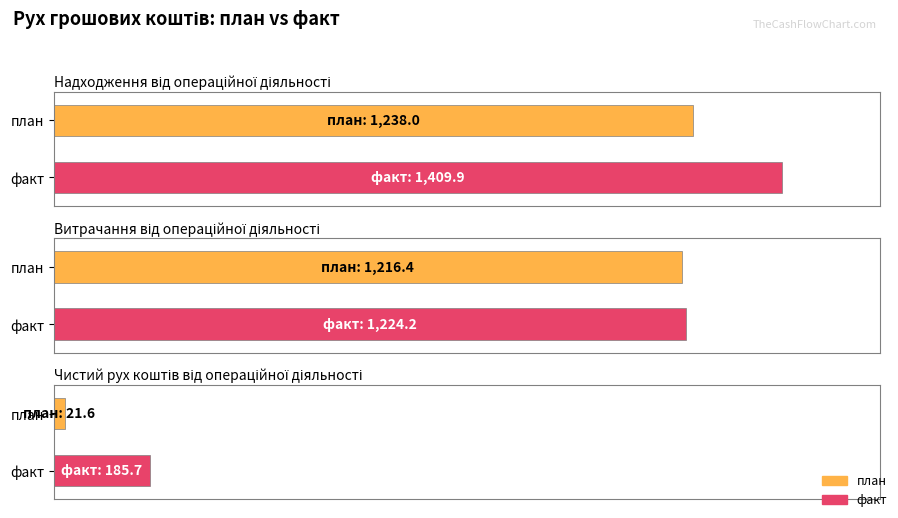

What is the greatest value displayed?

1409.9